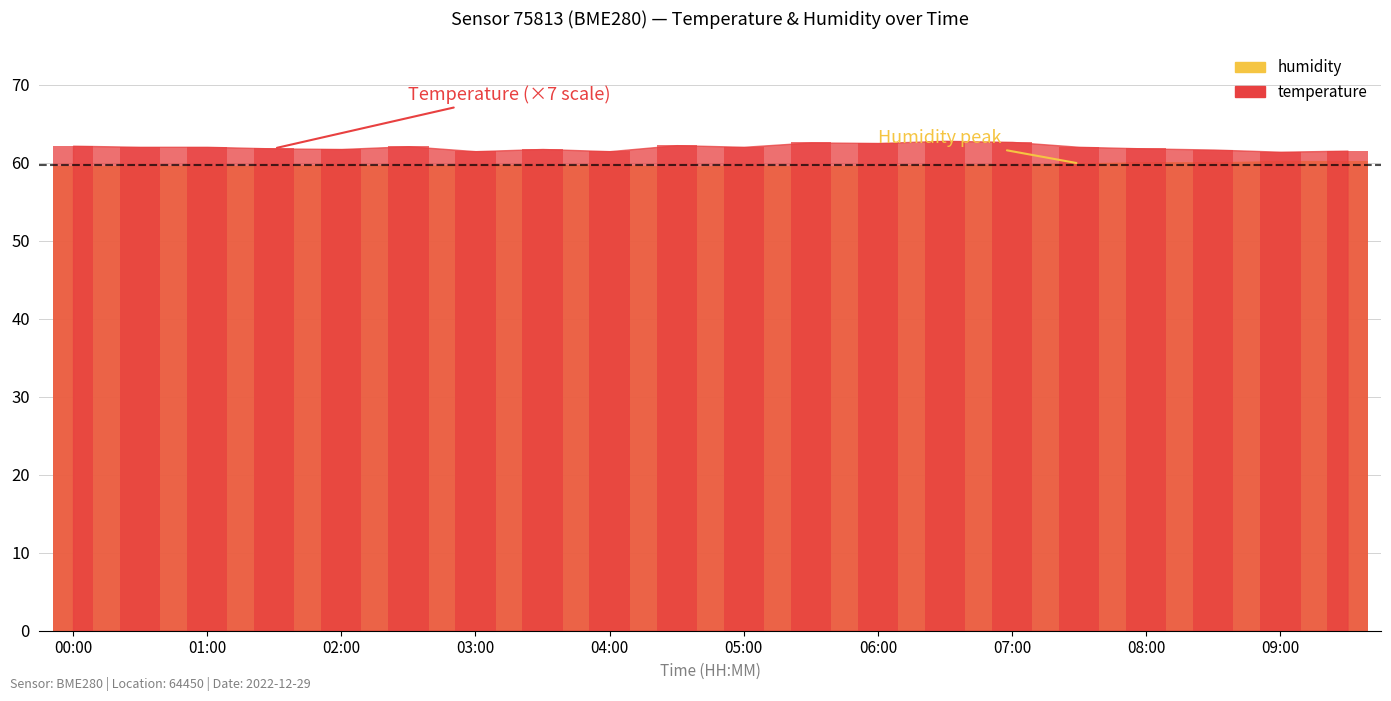

The value of temperature at 07:00 is 62.6. True or false?

True